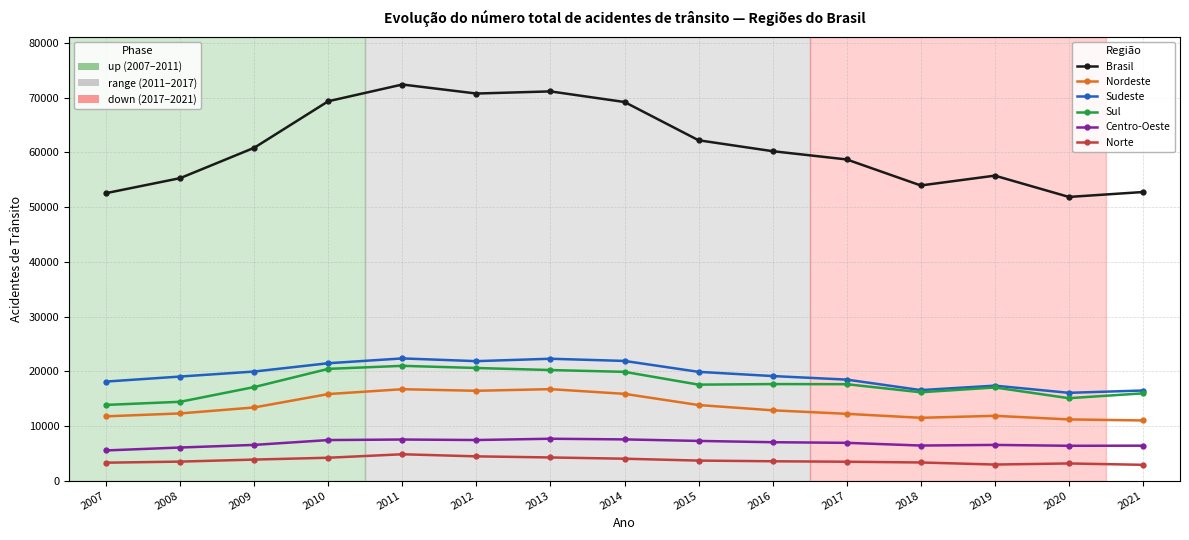

What is the difference between the highest and lowest values at 2010?

65163